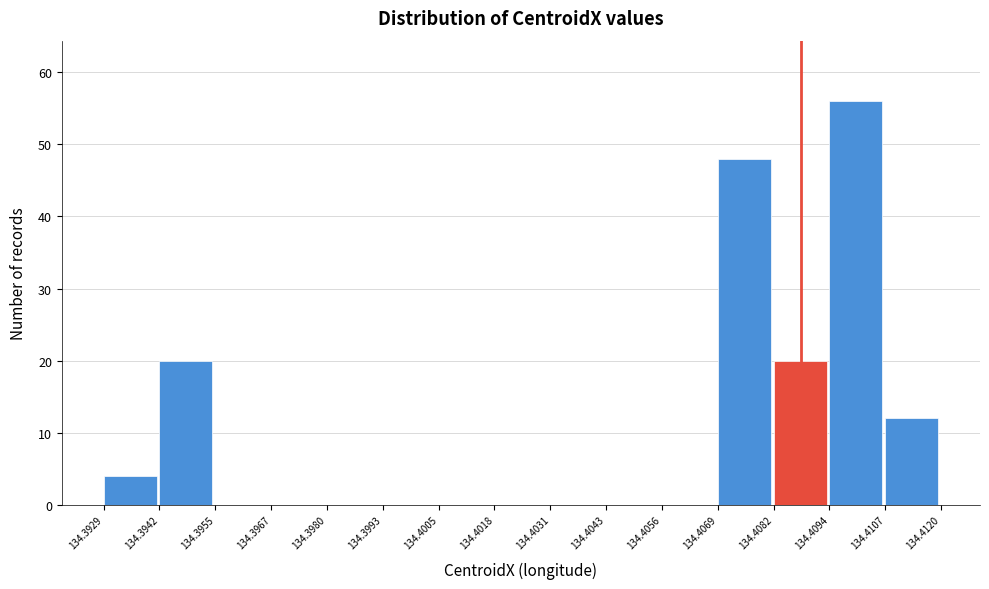

Reading left to right, list every bar in this chart as the range it spans on the x-axis followed by its height. The values are not printed on the chart, so give them approximately, as read against the axis.

134.3929 to 134.3942: 4
134.3942 to 134.3955: 20
134.3955 to 134.3967: 0
134.3967 to 134.3980: 0
134.3980 to 134.3993: 0
134.3993 to 134.4005: 0
134.4005 to 134.4018: 0
134.4018 to 134.4031: 0
134.4031 to 134.4043: 0
134.4043 to 134.4056: 0
134.4056 to 134.4069: 0
134.4069 to 134.4082: 48
134.4082 to 134.4094: 20
134.4094 to 134.4107: 56
134.4107 to 134.4120: 12